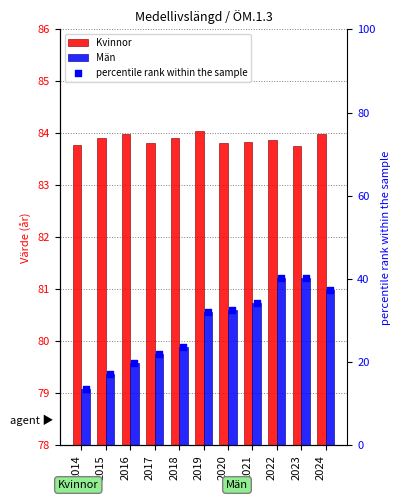

Which series reaches the minimum Y coordinate?

percentile rank within the sample